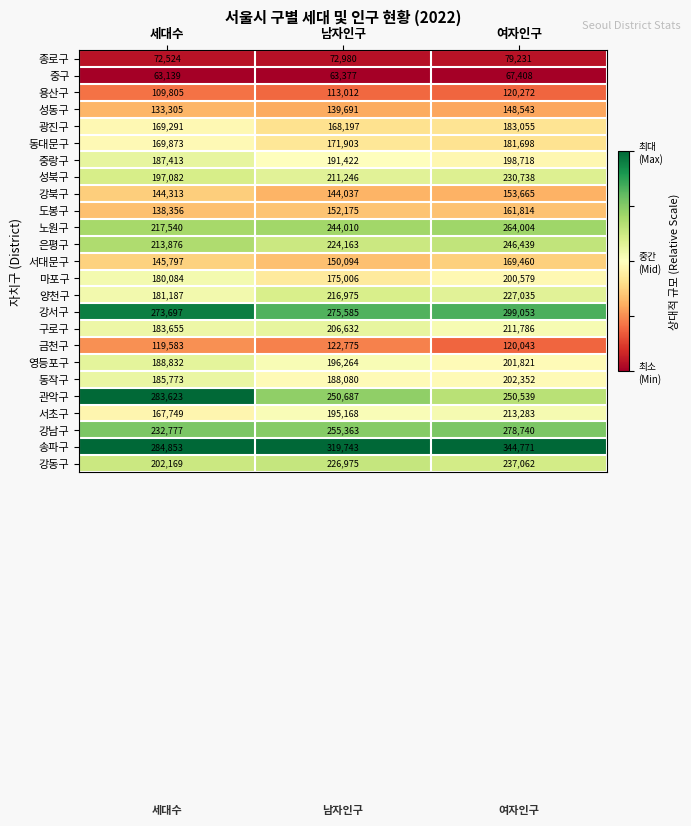

The 도봉구 series shows 269539 at 남자인구. True or false?

False